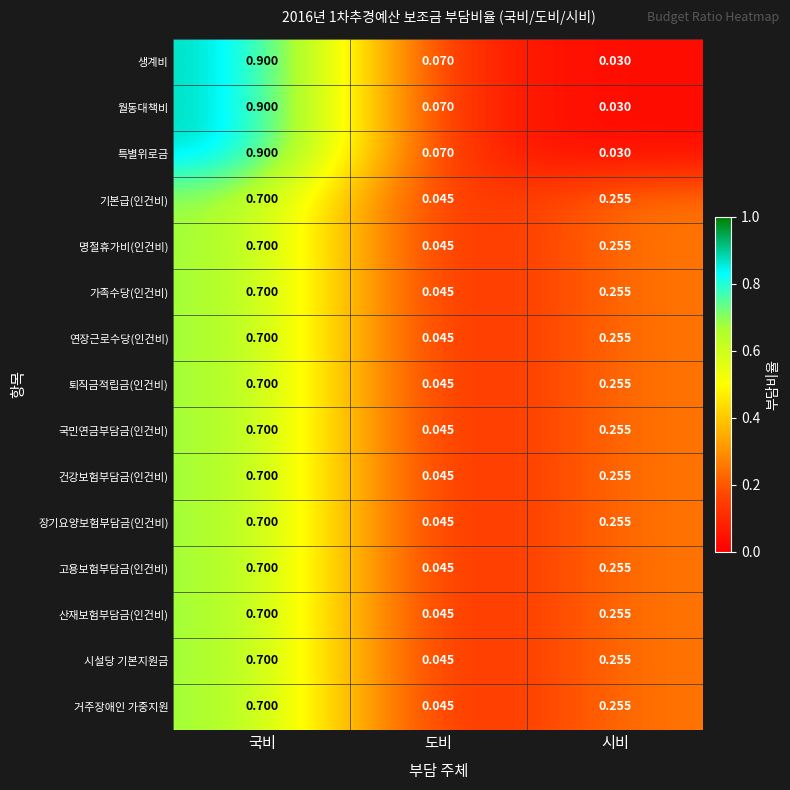

At which label is 산재보험부담금(인건비) closest to 0?

도비